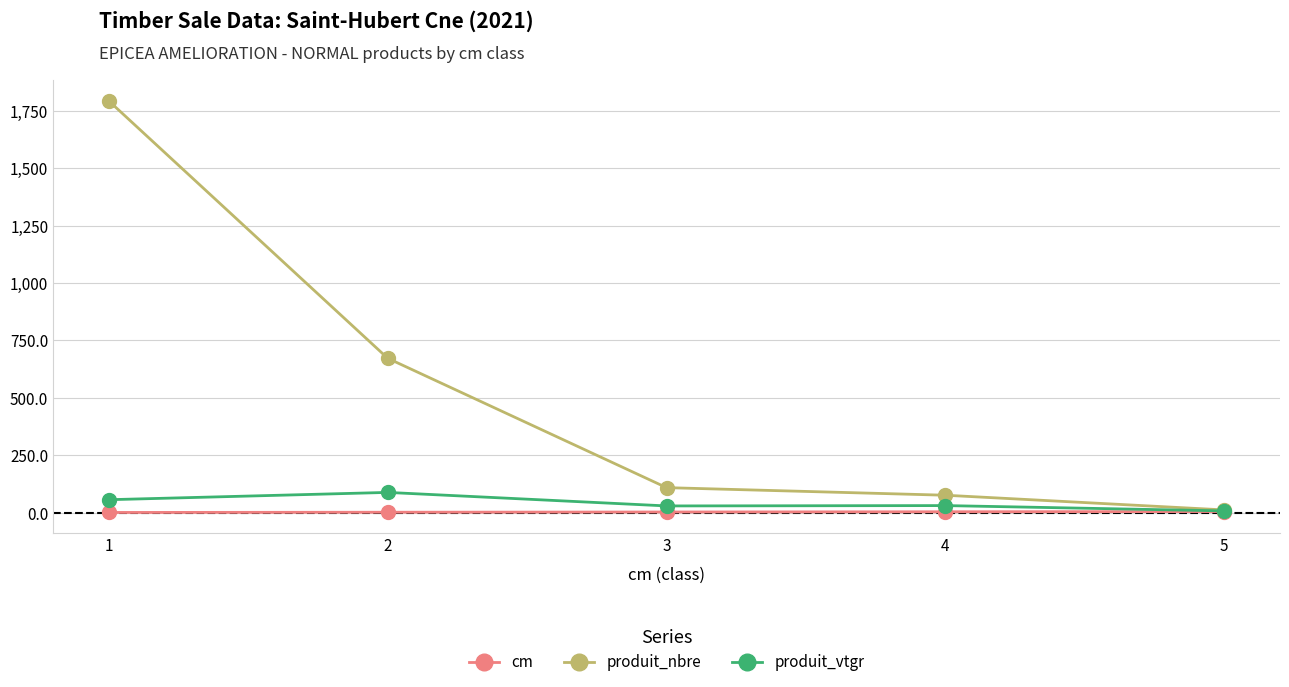

At which category does the chart reach its peak across all series?

1